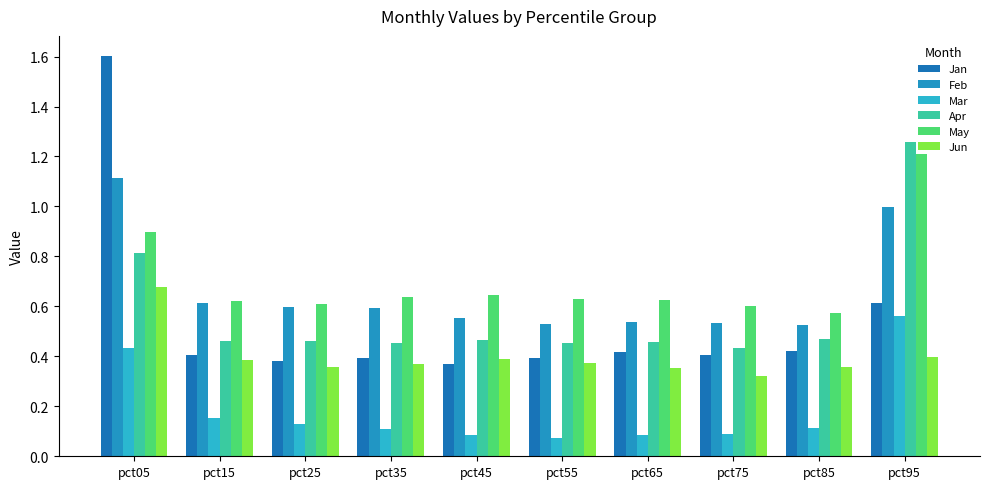

What is the value of the Feb bar at the 8th from the left?

0.5